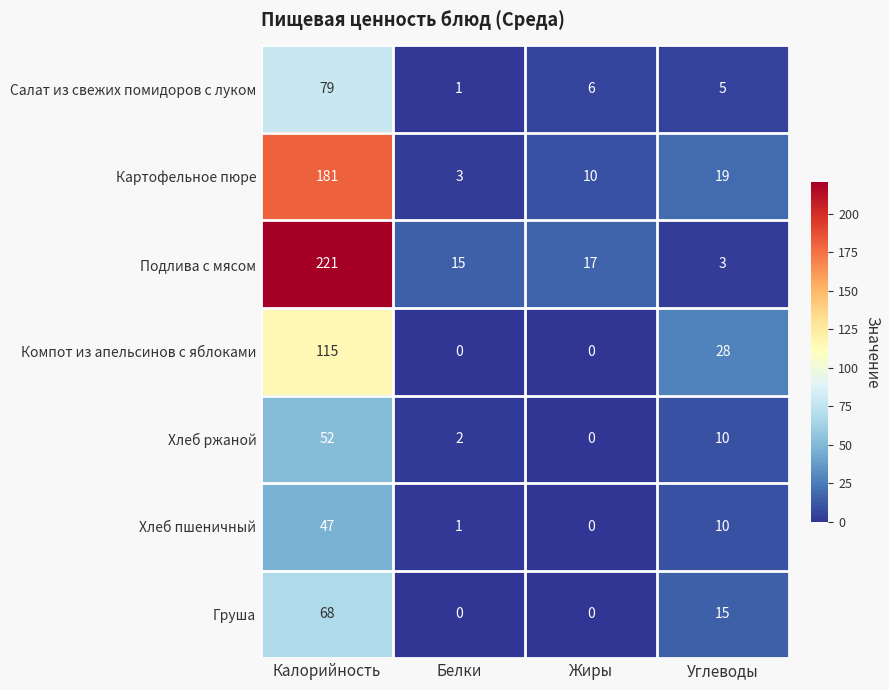

Reading left to right, list all the values displayed in this chart.

Салат из свежих помидоров с луком: 79	1	6	5
Картофельное пюре: 181	3	10	19
Подлива с мясом: 221	15	17	3
Компот из апельсинов с яблоками: 115	0	0	28
Хлеб ржаной: 52	2	0	10
Хлеб пшеничный: 47	1	0	10
Груша: 68	0	0	15